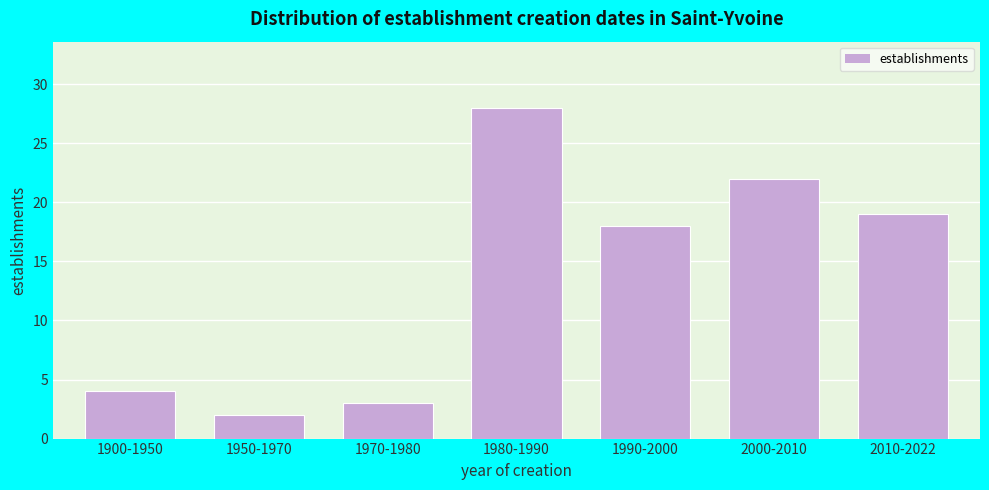

Reading right to left, list all the values displayed in this chart.

2010-2022=19	2000-2010=22	1990-2000=18	1980-1990=28	1970-1980=3	1950-1970=2	1900-1950=4